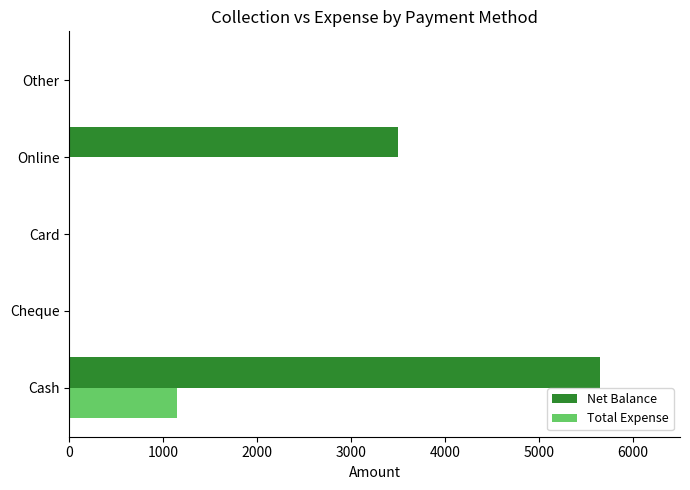

The Total Expense series shows 704 at Other. True or false?

False